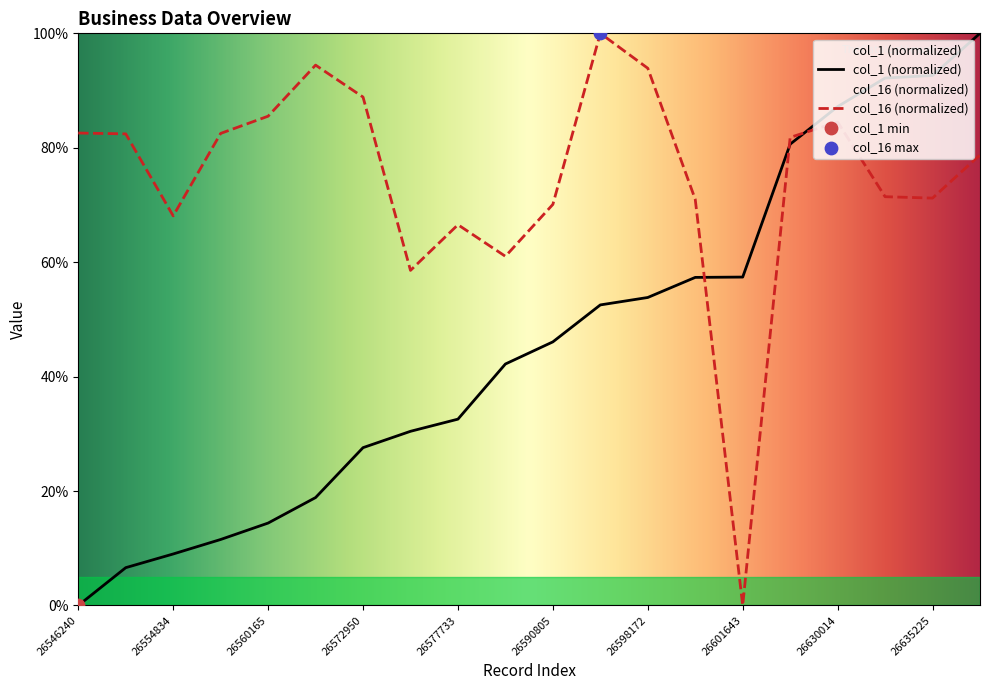

Which series contains the lowest Y value?

business_x_category.id